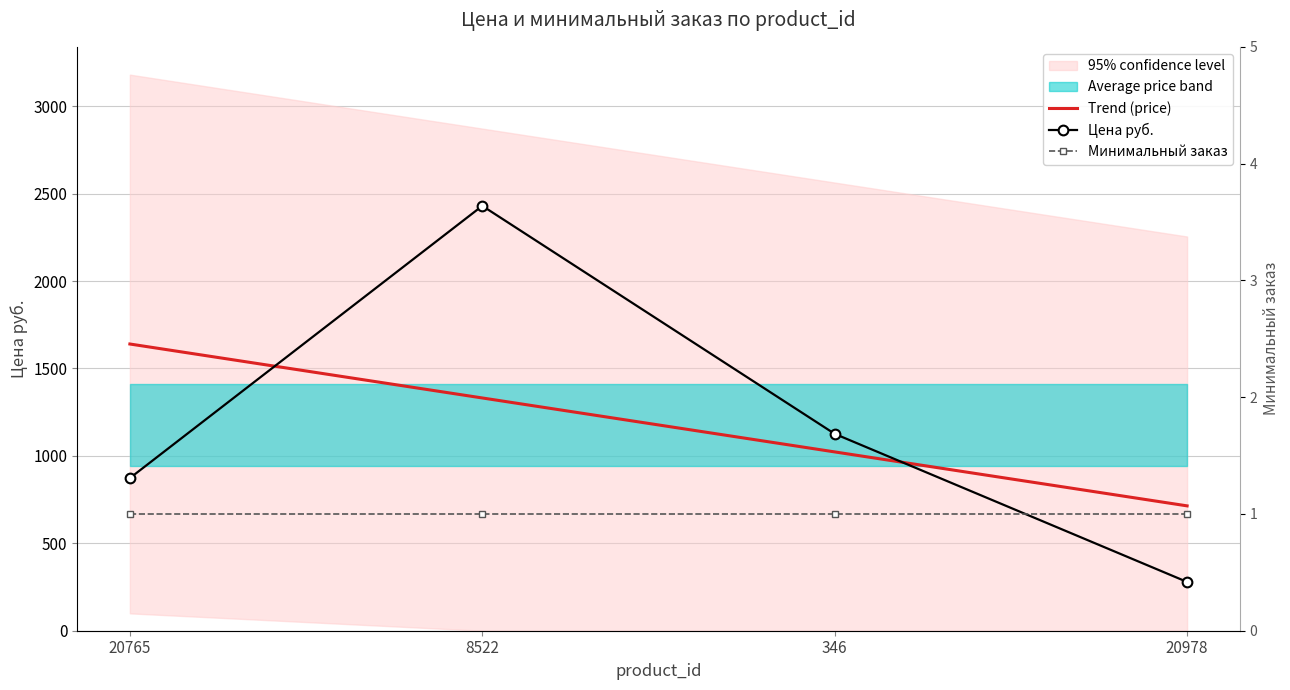

At how many categories does at least one series exceed 785?

3